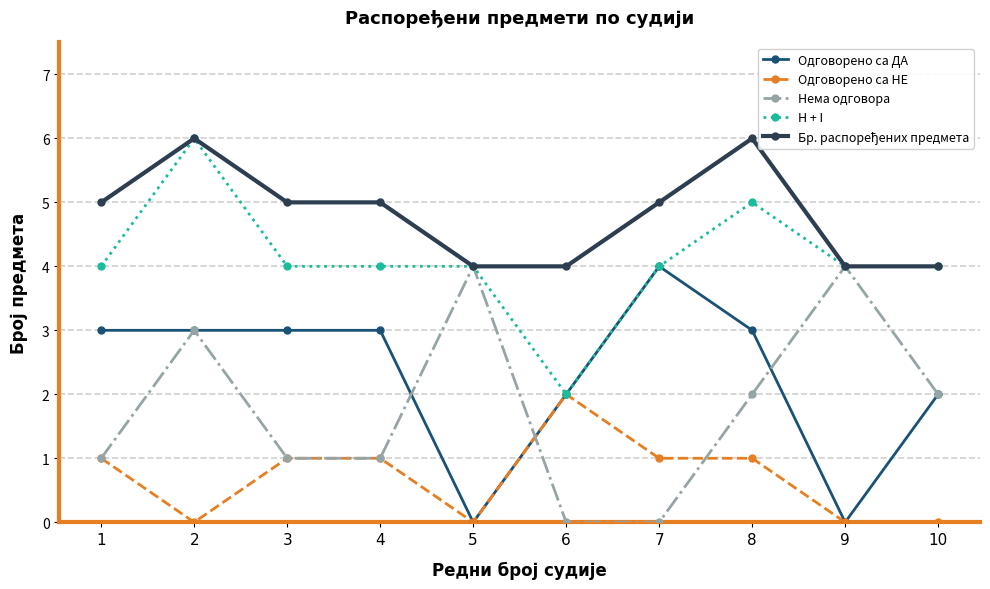

What is the spread (max minus min) of values at 9?

4